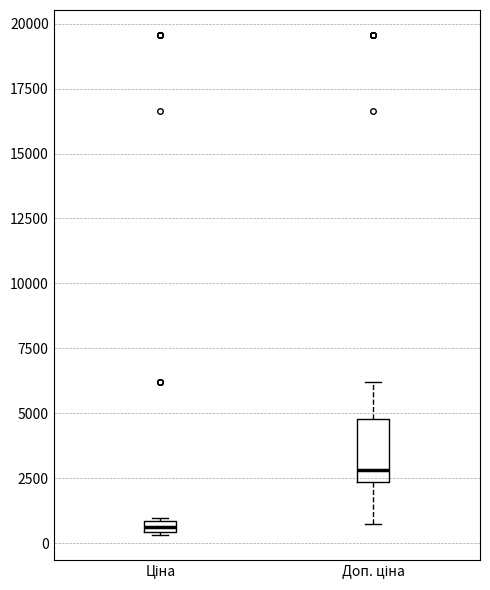

Which box has the lowest median line?

Ціна